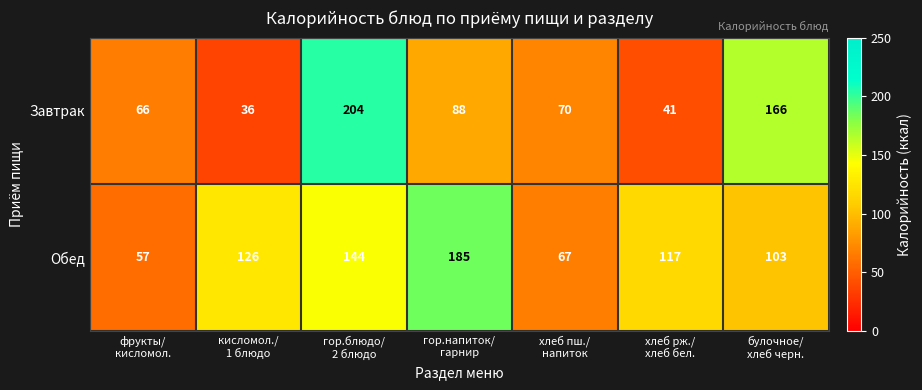

Which category has the highest value across all series?

гор.блюдо/
2 блюдо